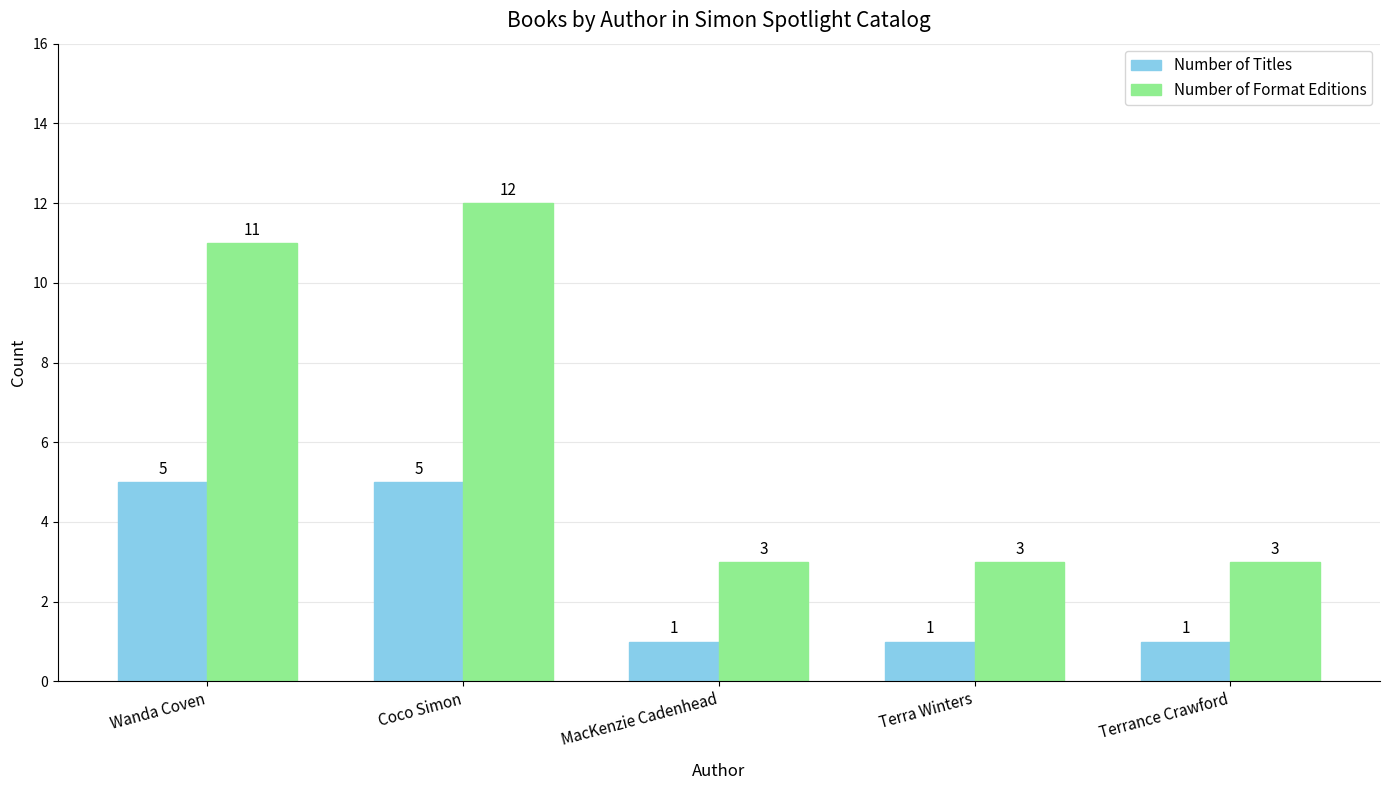

Is it true that Number of Titles equals 8 at Wanda Coven?

False